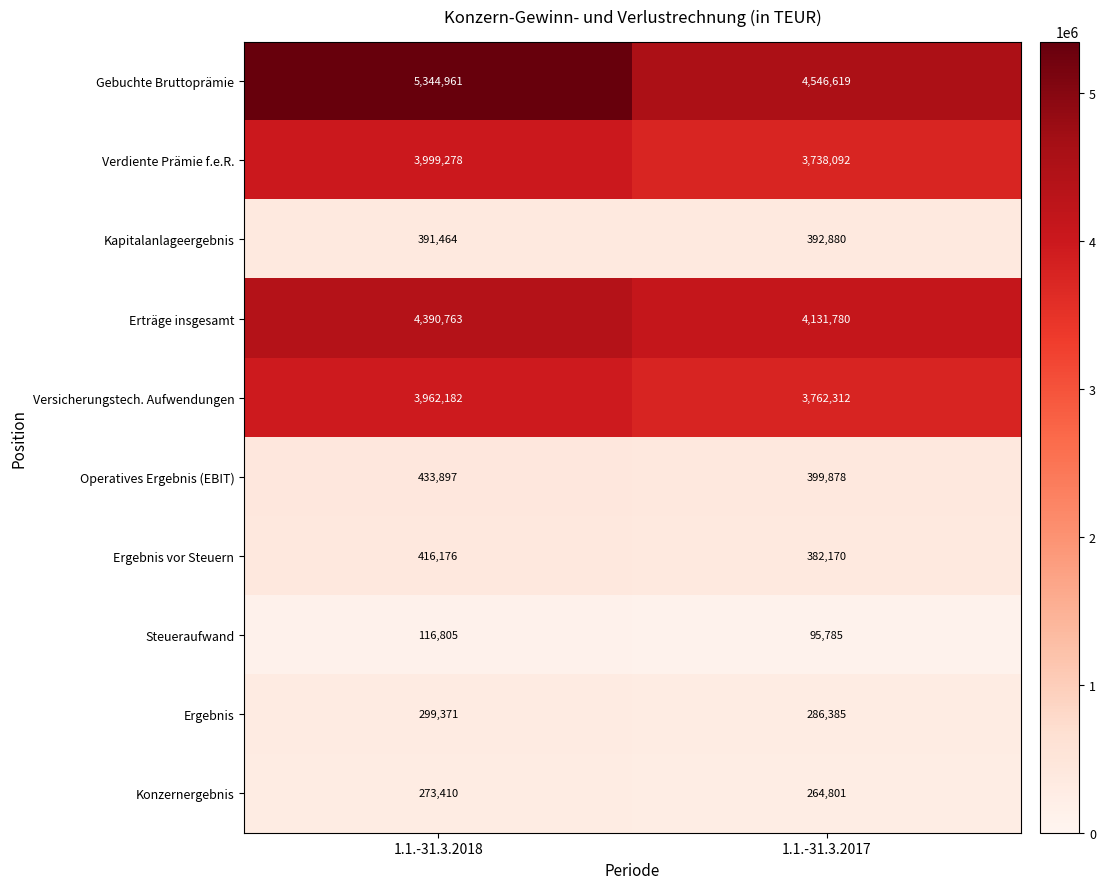

What is the difference between the highest and lowest values at 1.1.-31.3.2018?

5228156